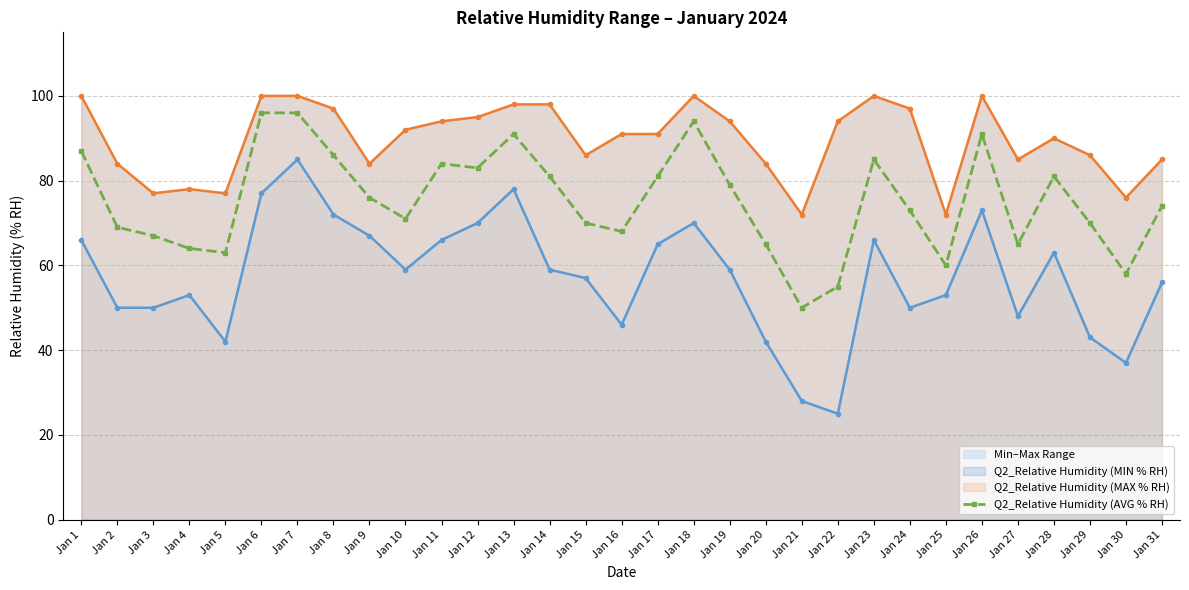

At which label is the value closest to 73?

Jan 24